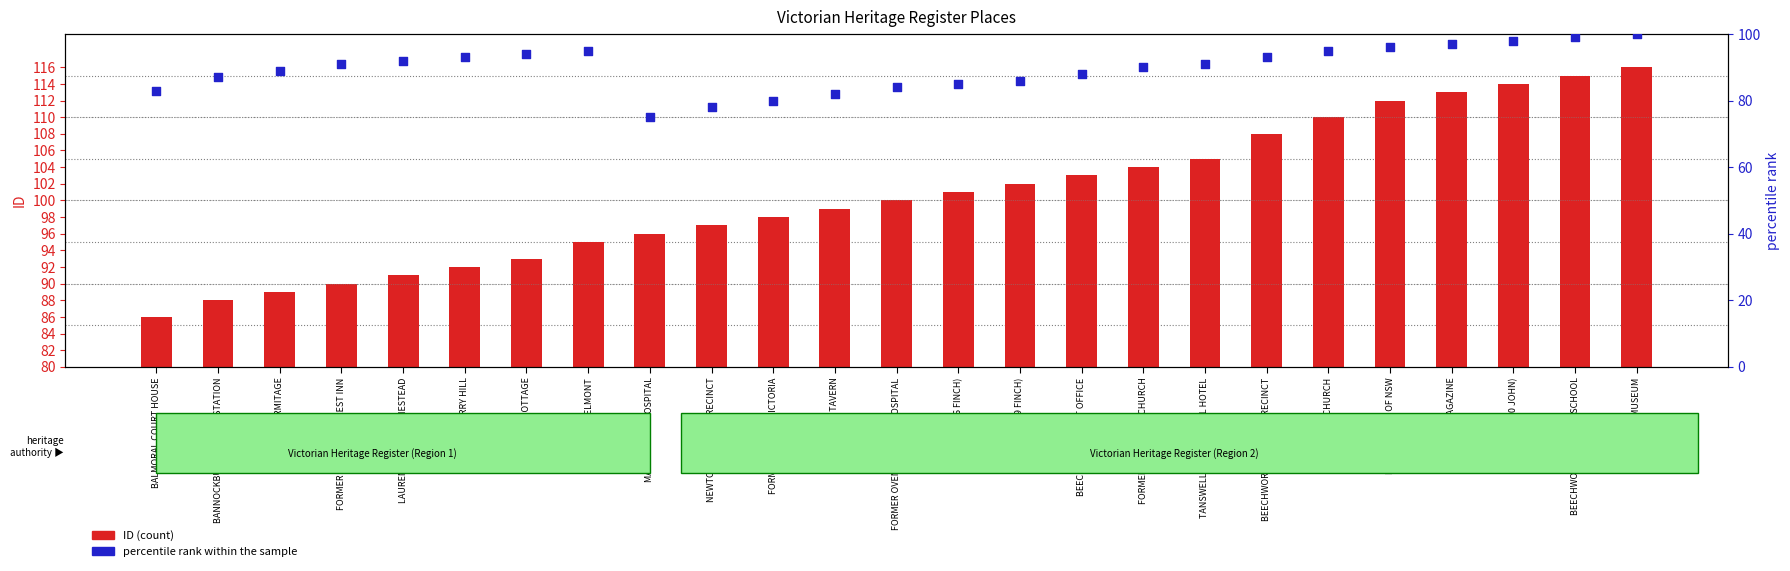

Which series has the largest total across all categories?

ID (count)